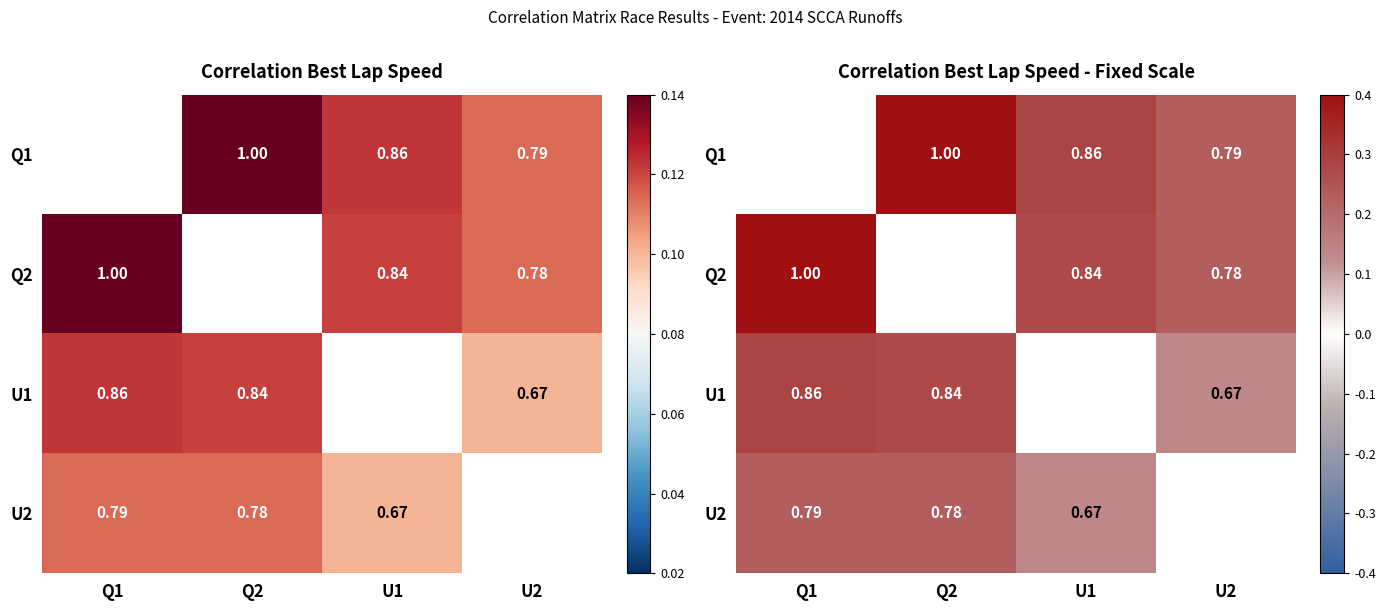

True or false: U1 has a value of 1.1 at U2.

False